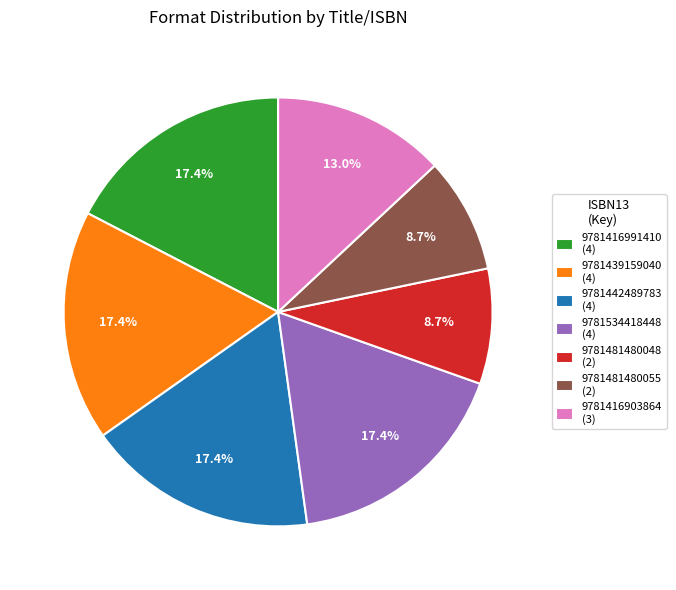

To the nearest percent, what is the difference between the largest and smallest slice percentages?

9%